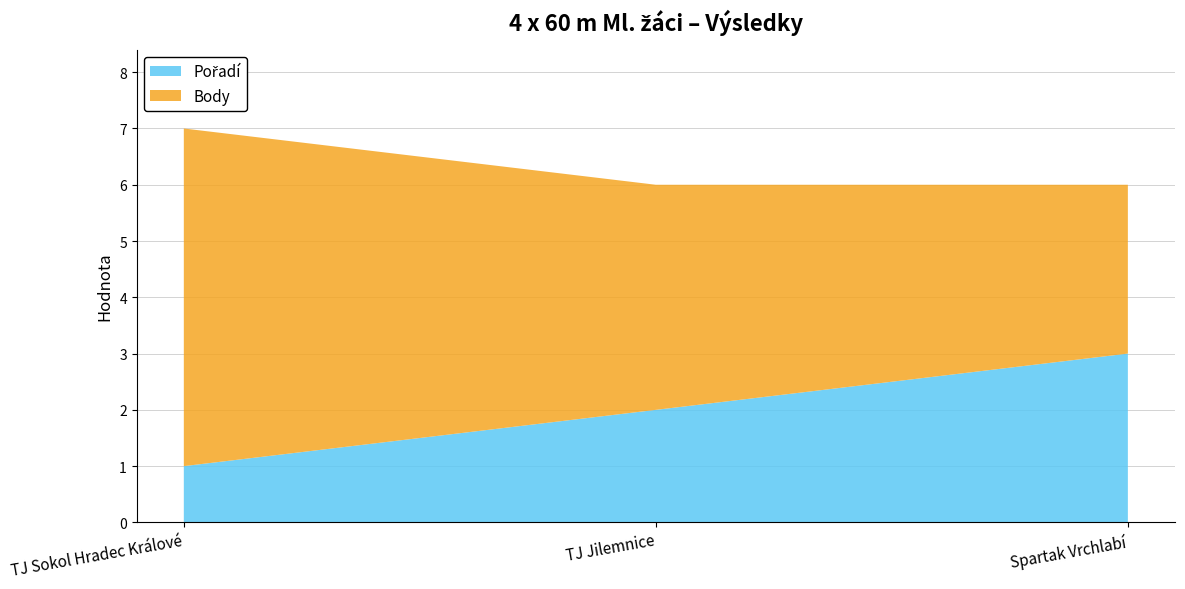

Where does the Pořadí series first go above 2?

Spartak Vrchlabí